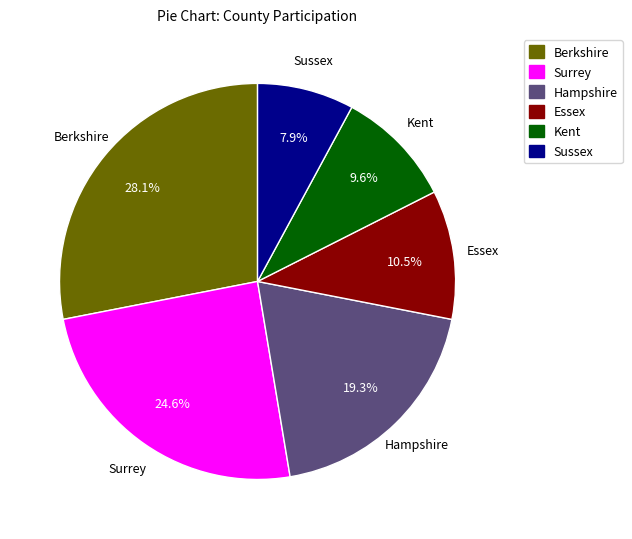

The Kent slice represents 20% of the pie. True or false?

False